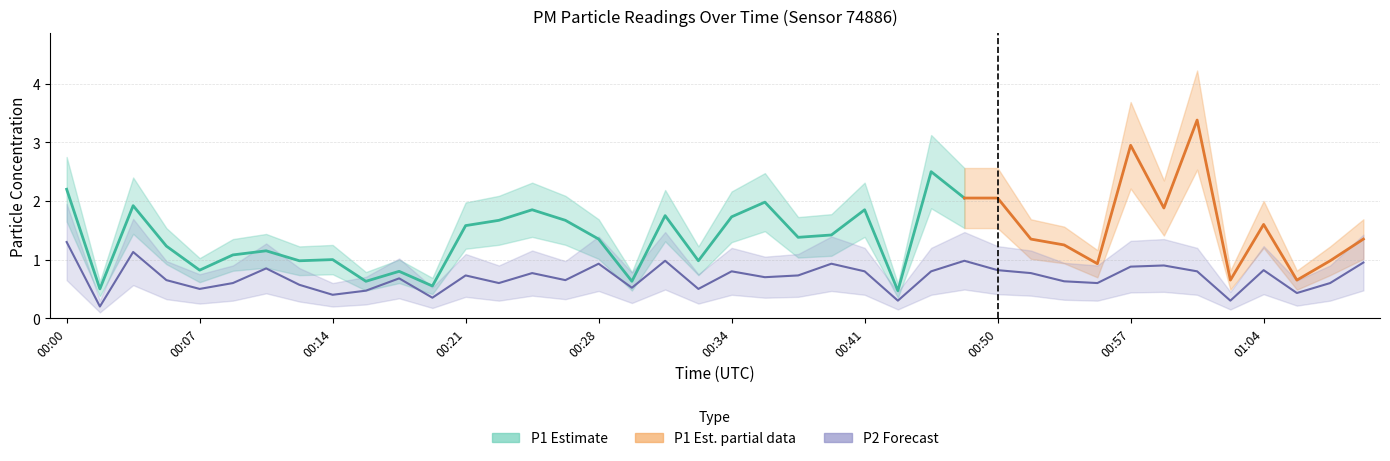

What is the label of the 5th point from the right?

01:02